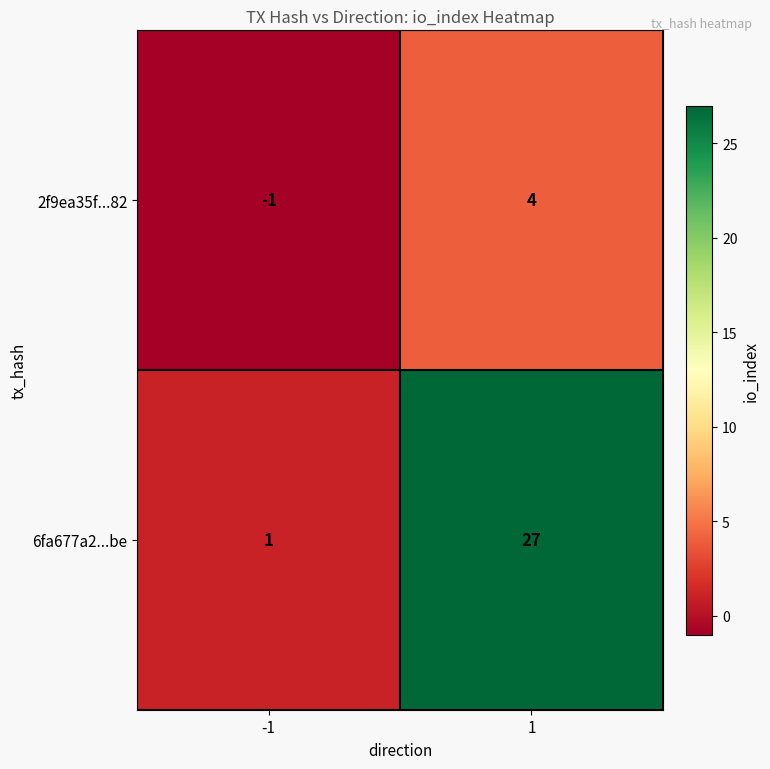

Rank the series at -1 from lowest to highest value.

2f9ea35f...82, 6fa677a2...be